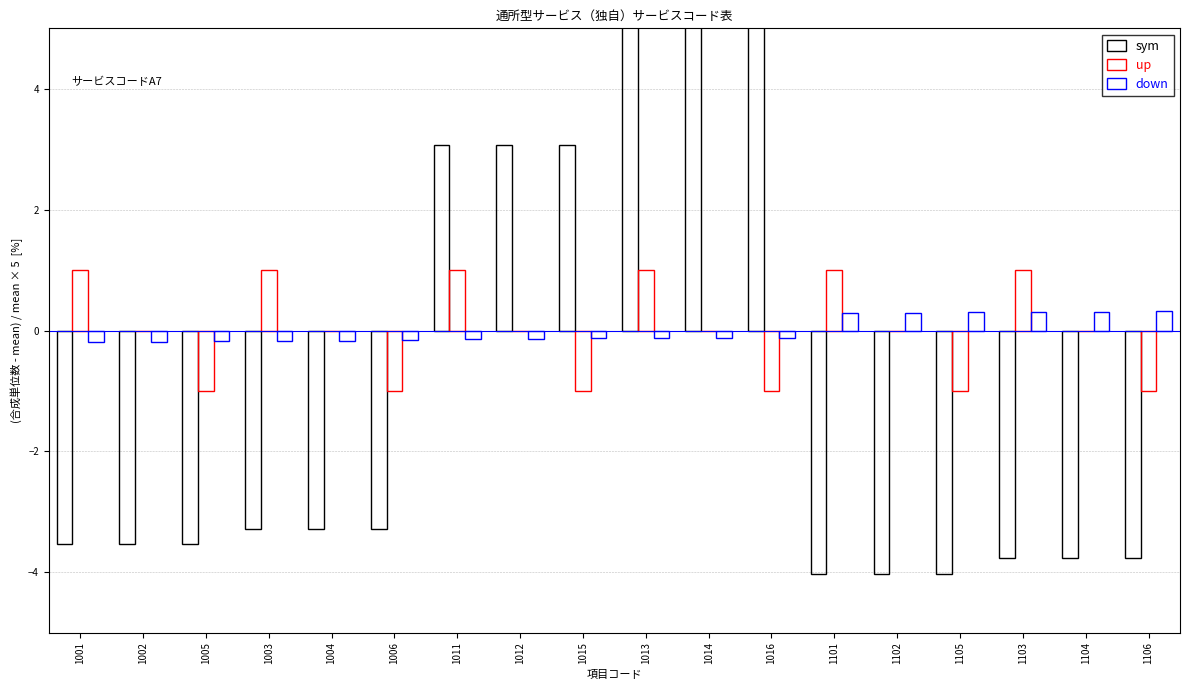

Which category has the highest value in the up series?

1001